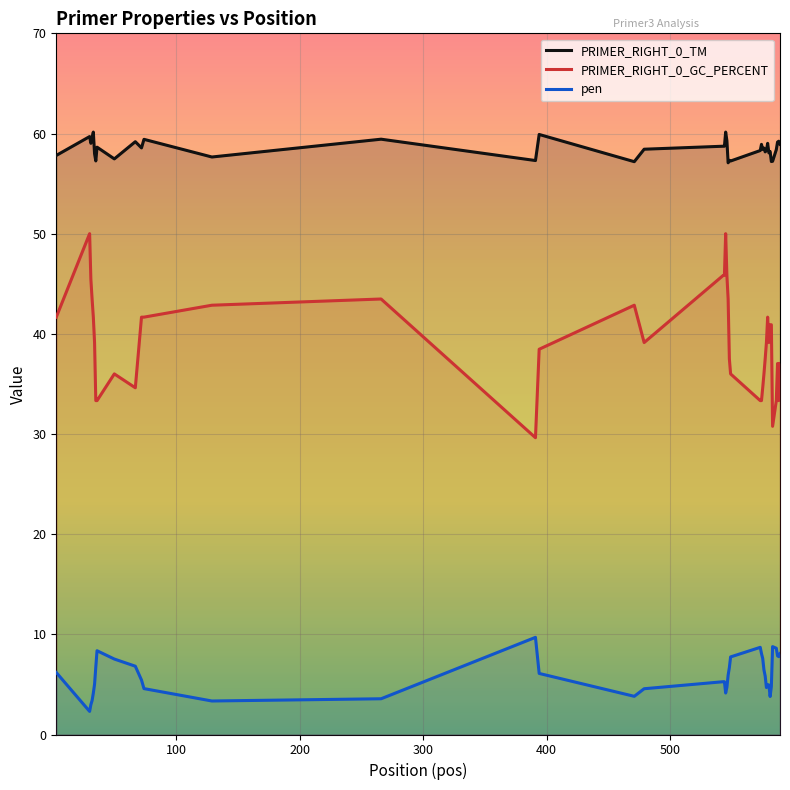

True or false: PRIMER_RIGHT_0_TM and pen intersect in this chart.

False